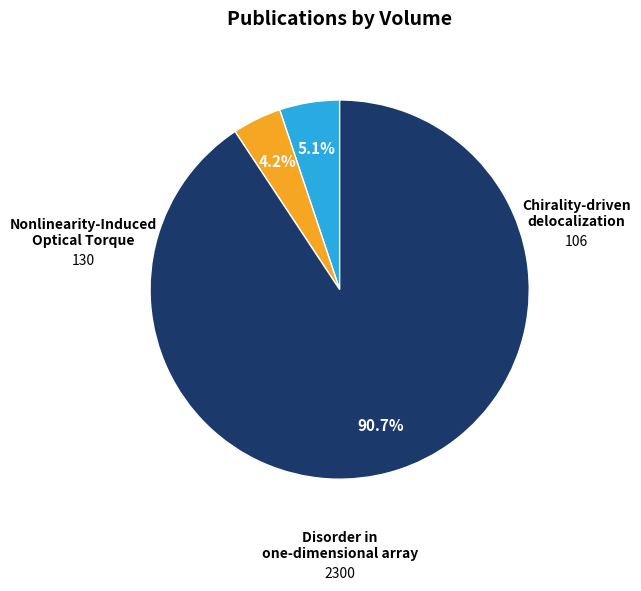

Is there a majority slice in this chart?

Yes